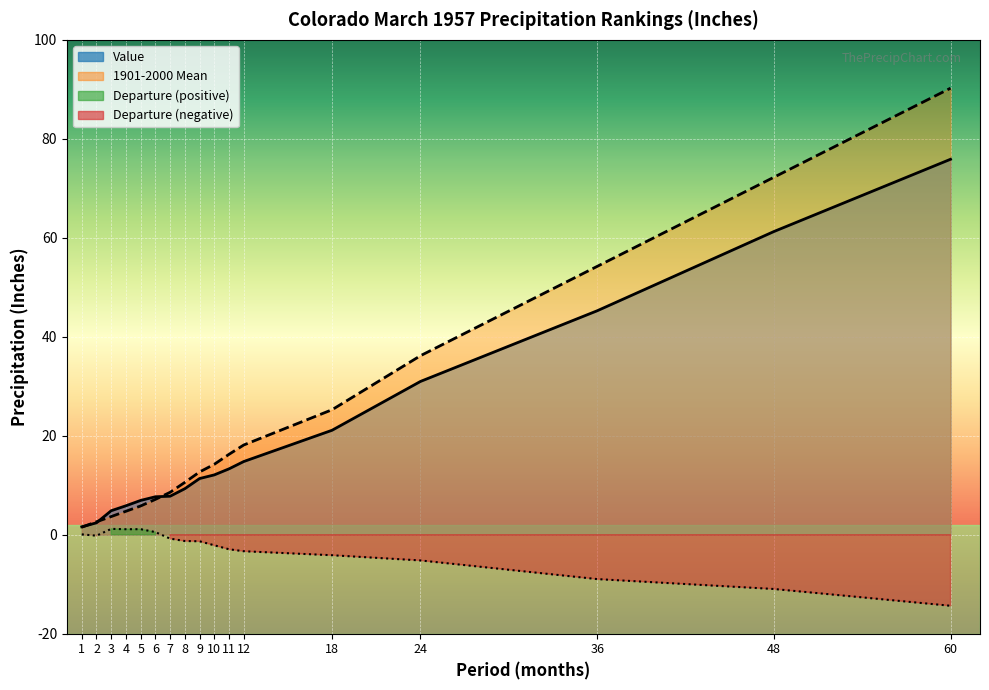

What is the average value of the Value series?

19.6